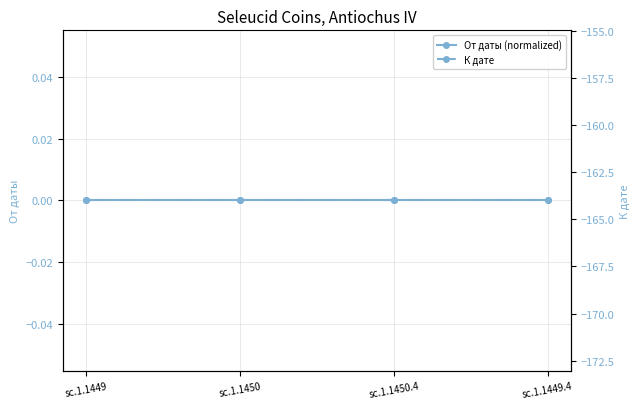

What are all the series names shown in the legend?

От даты (normalized), К дате